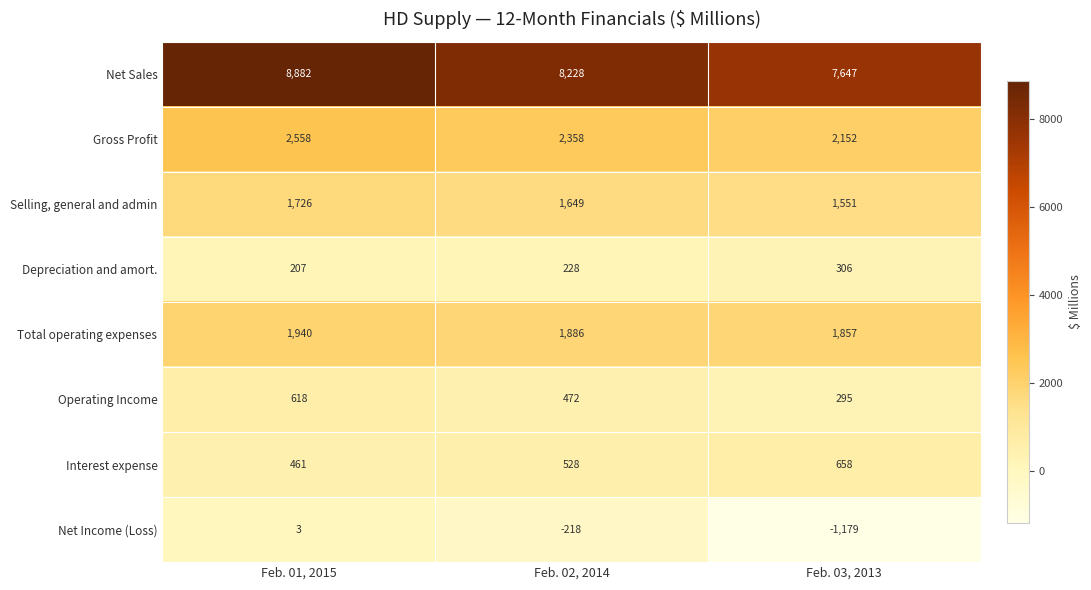

Which label corresponds to the smallest value in the chart?

Feb. 03, 2013